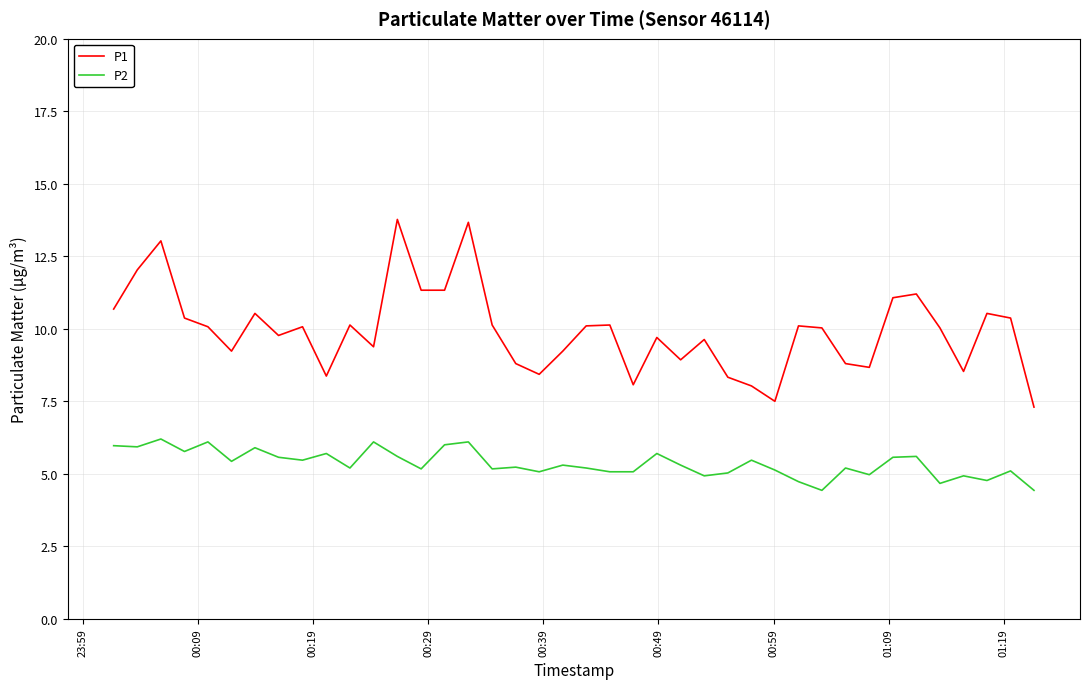

What is the maximum value for P1?

13.8